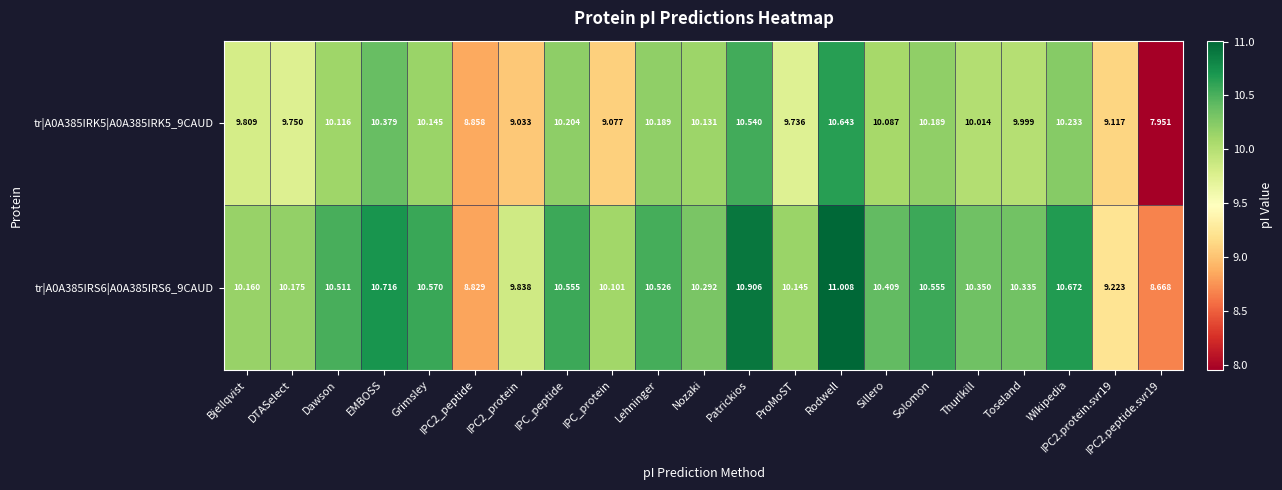

Rank the series by their average value, from lowest to highest.

tr|A0A385IRK5|A0A385IRK5_9CAUD, tr|A0A385IRS6|A0A385IRS6_9CAUD